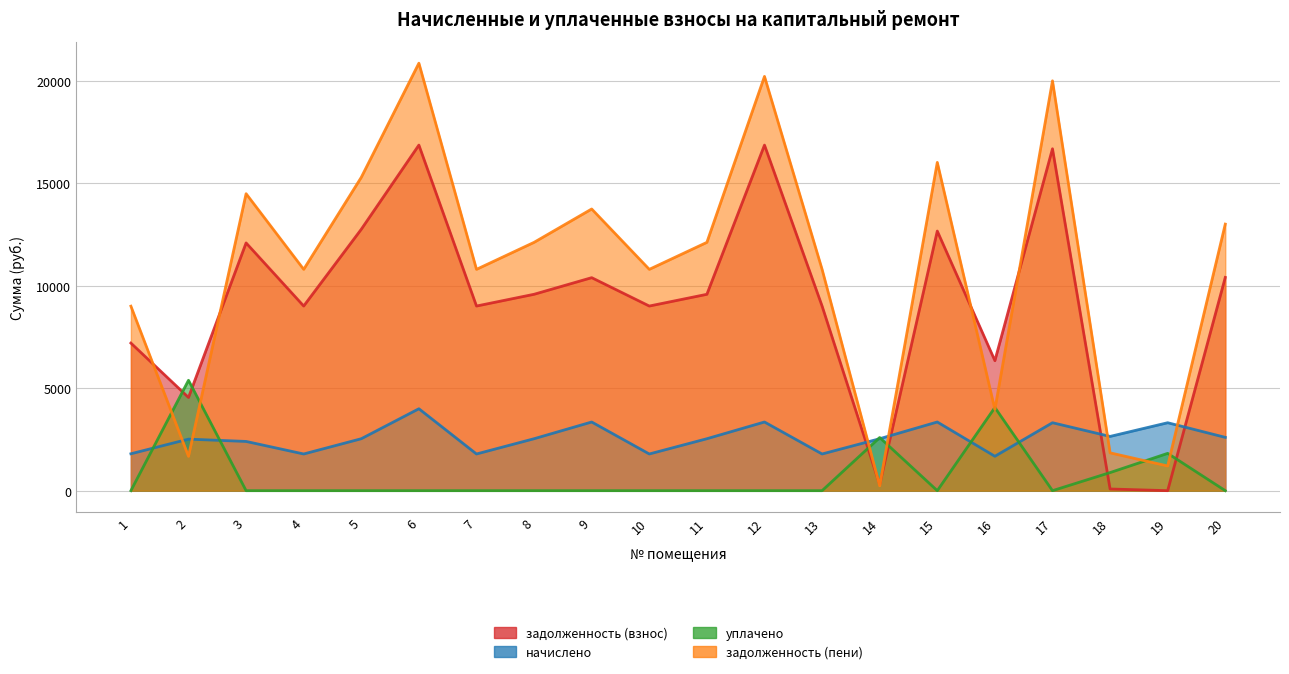

What is the maximum value shown in the chart?

20870.9